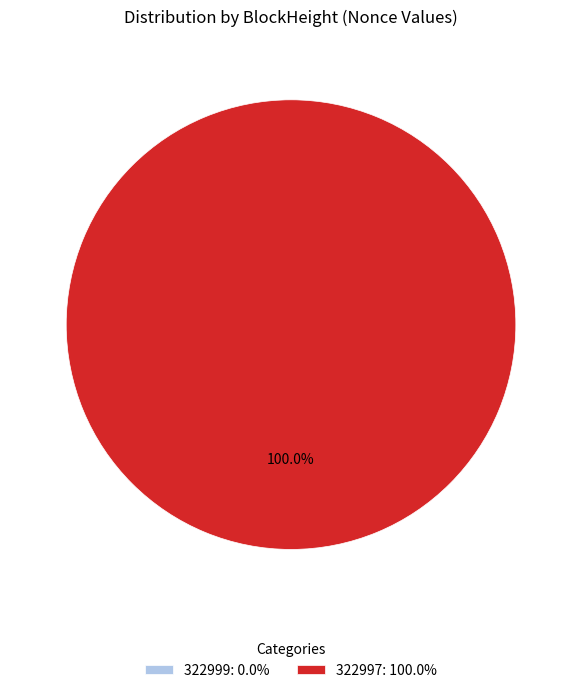

Which slice is the smallest?

322999